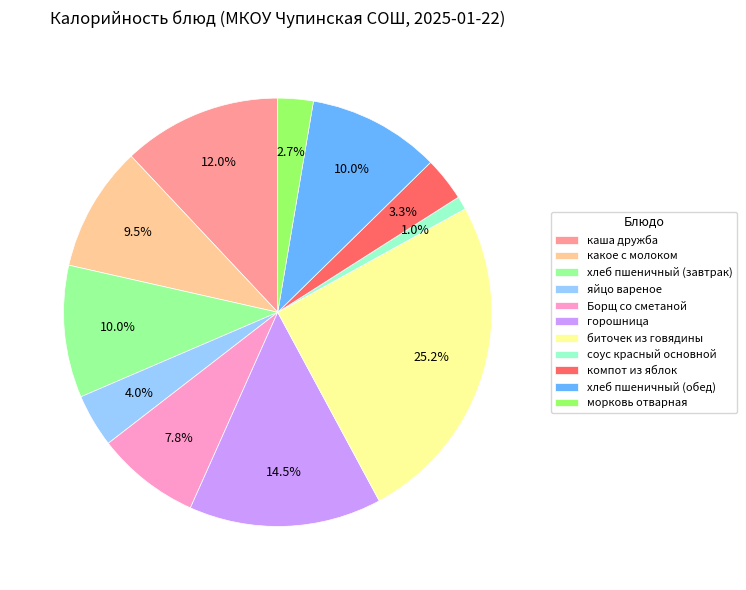

Which slice is the smallest?

соус красный основной